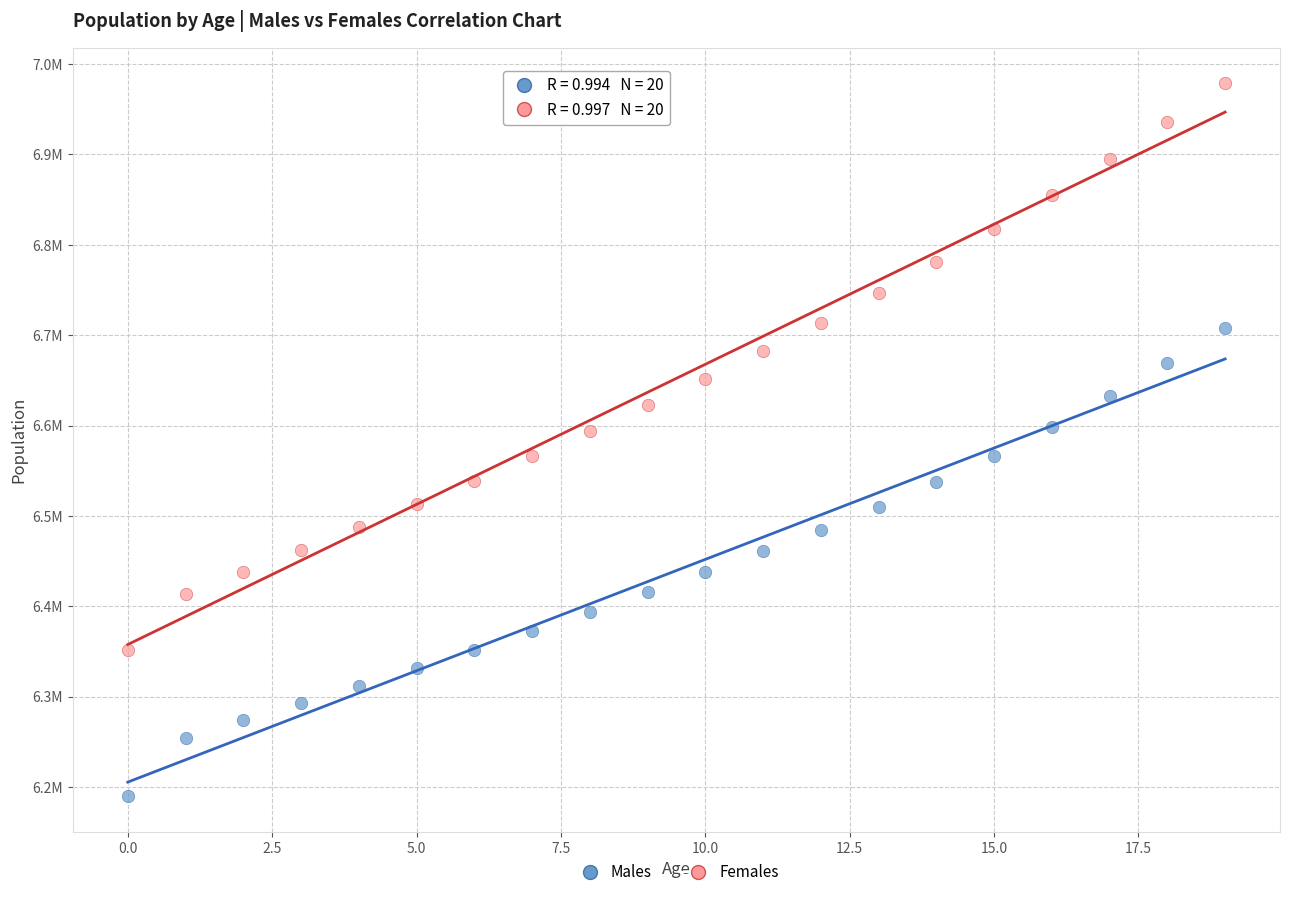

What are all the series names shown in the legend?

Males, Females